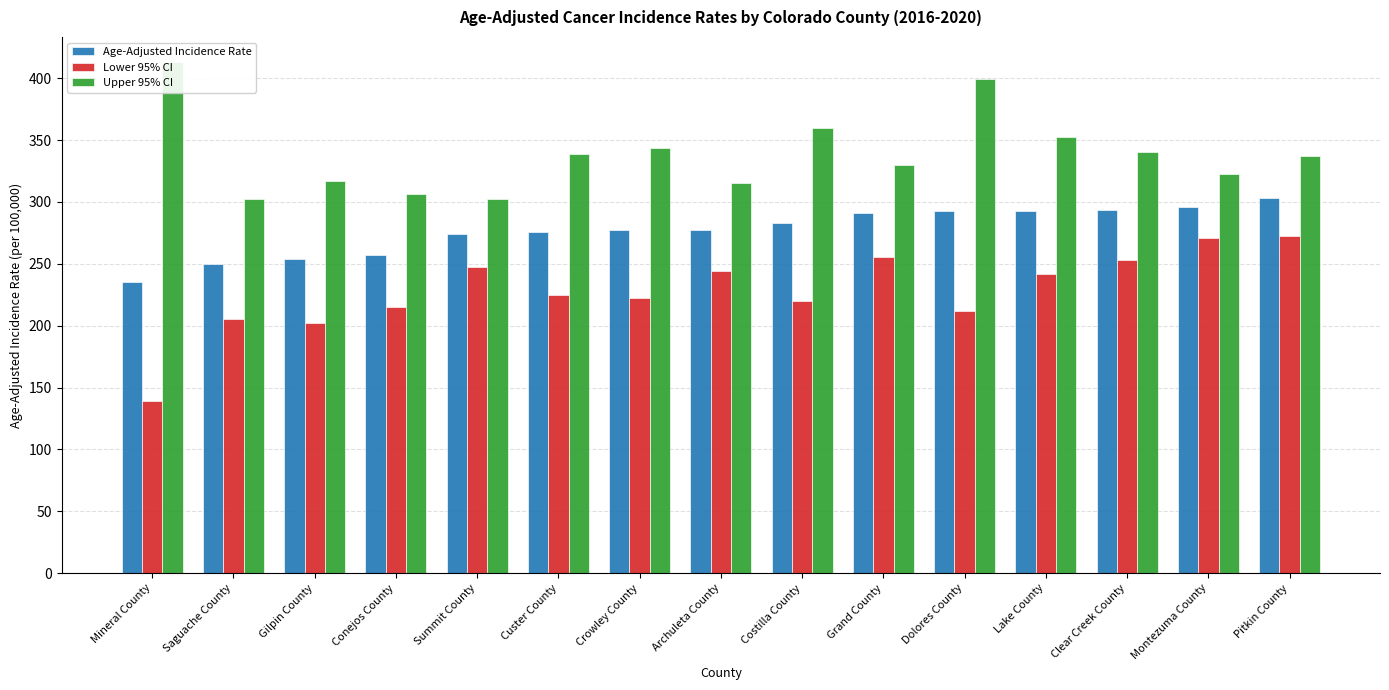

At which label does Upper 95% CI reach its peak?

Mineral County